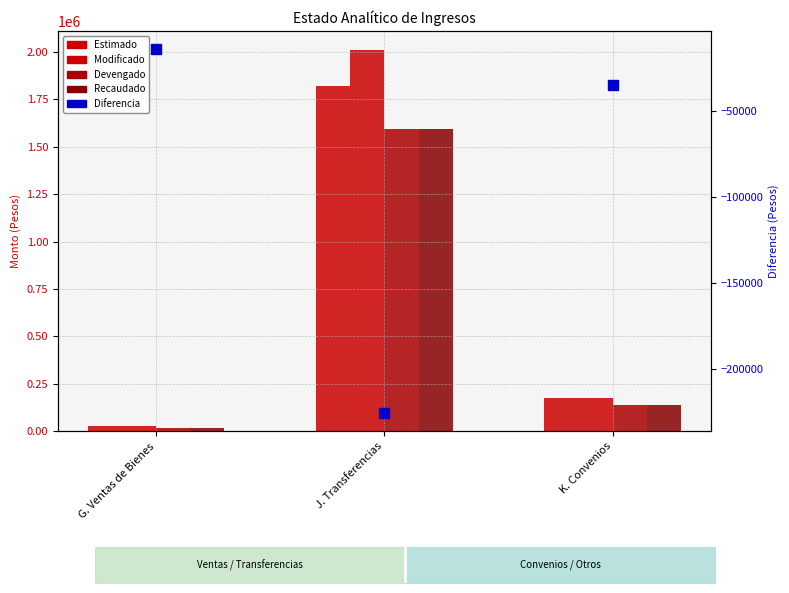

Is the value of Estimado at J. Transferencias greater than the value of Diferencia at J. Transferencias?

Yes